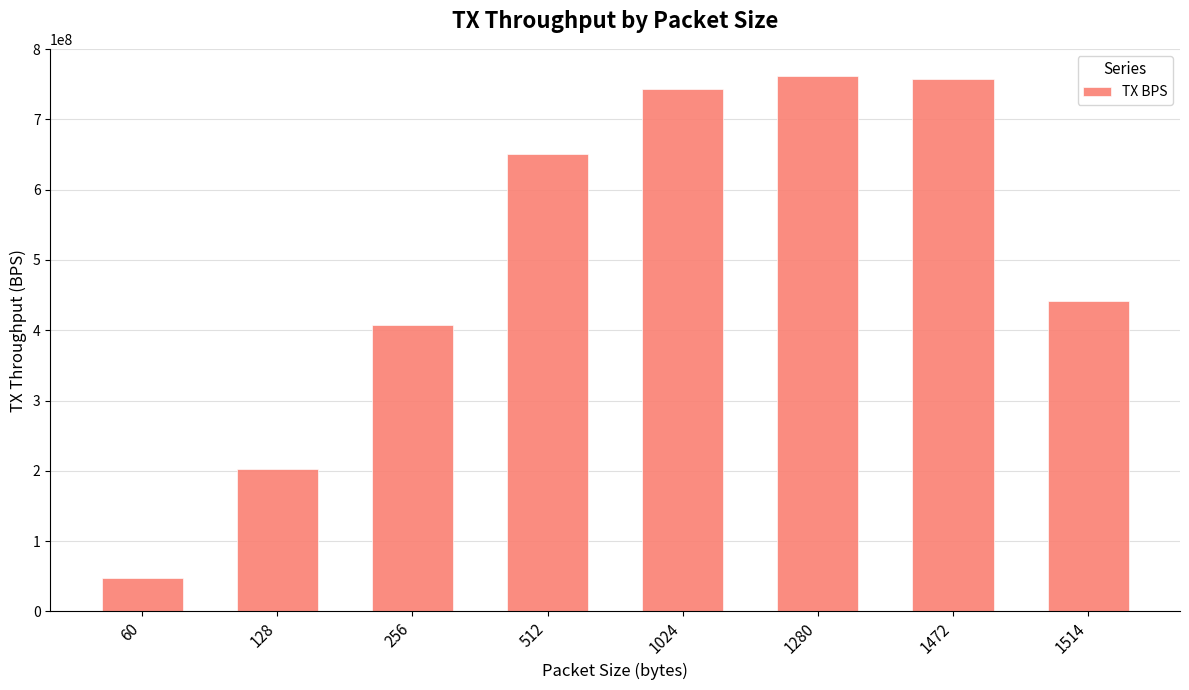

What is the change in value from 60 to 1514?

+394060089